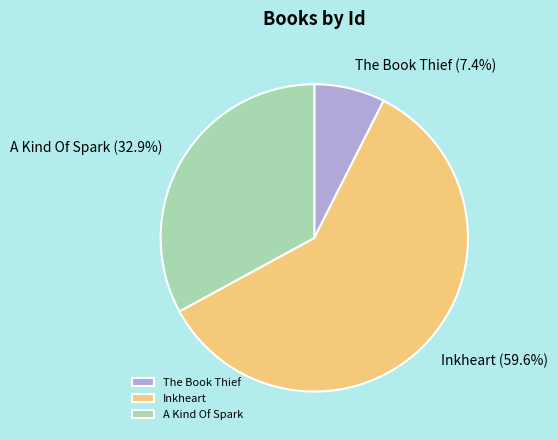

Between Inkheart and A Kind Of Spark, which is larger?

Inkheart